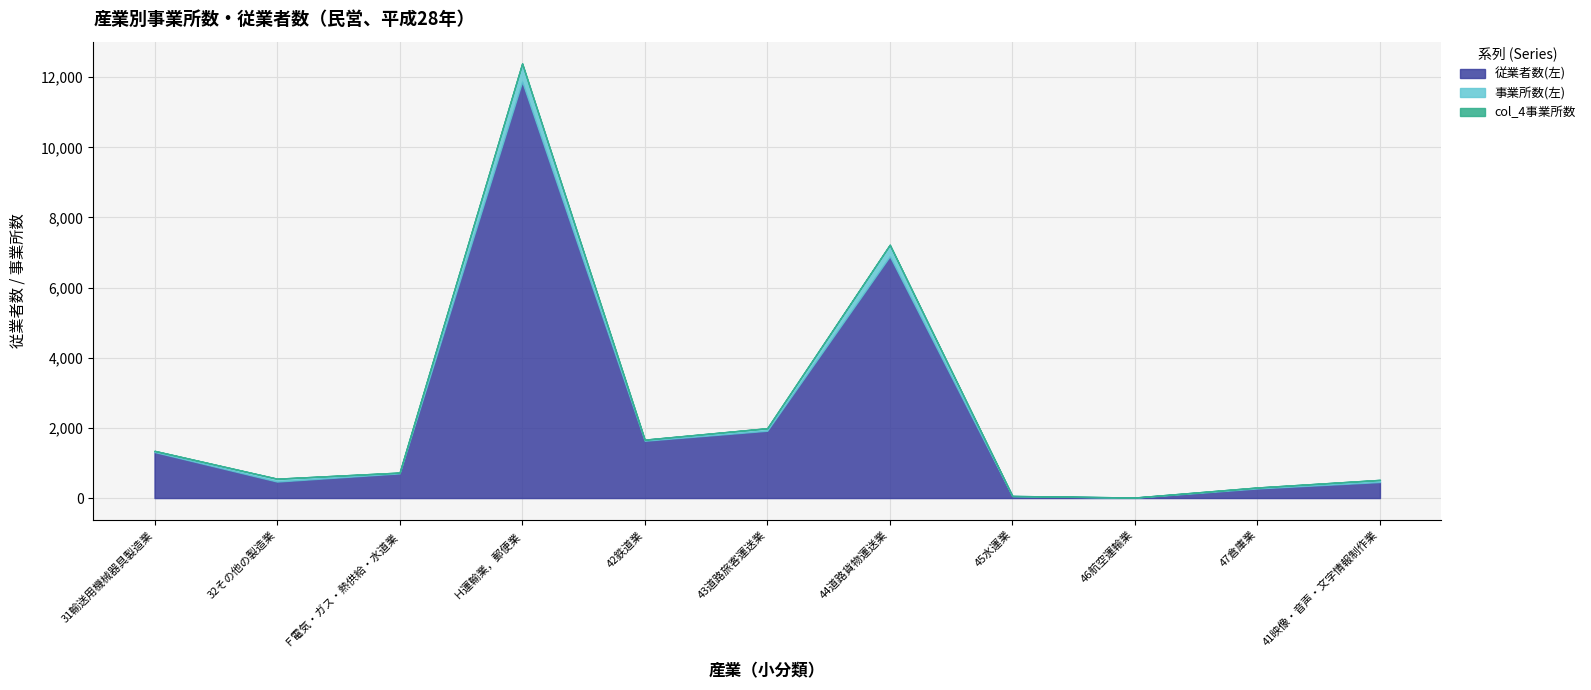

Where is the first local minimum for 事業所数(左)?

Ｆ電気・ガス・熱供給・水道業